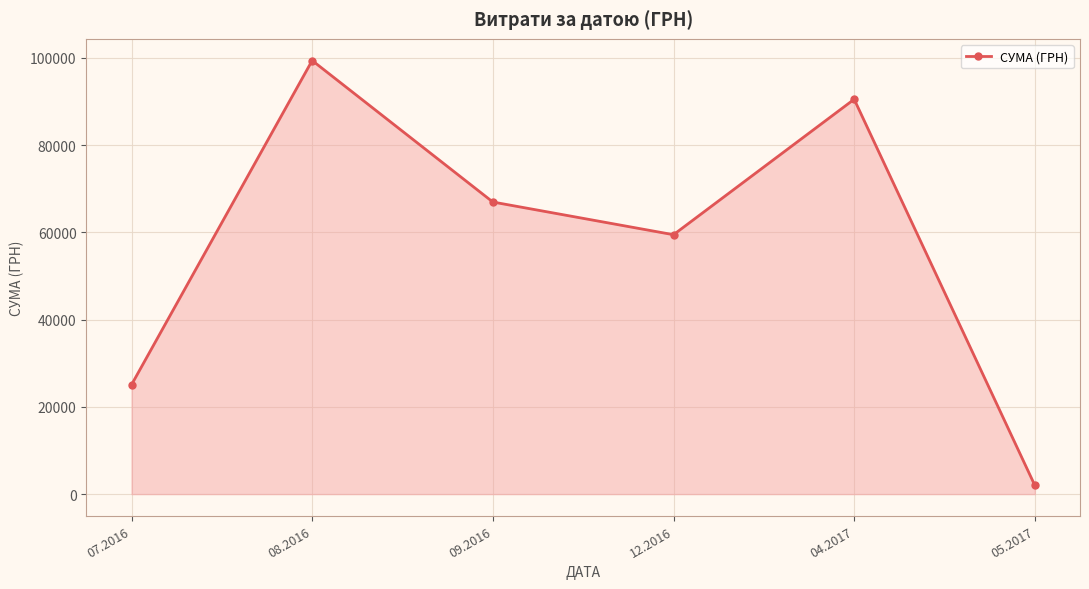

How many points are higher than both their immediate neighbors (excluding endpoints)?

2